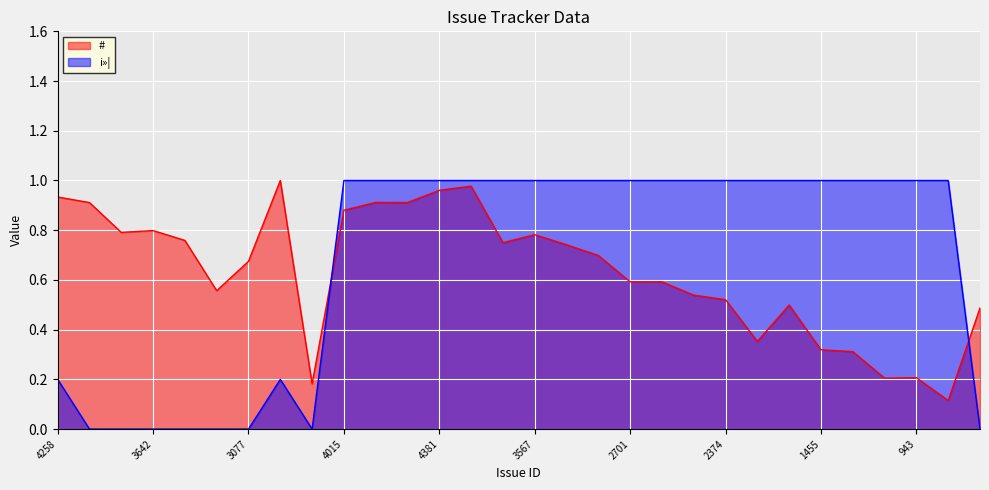

At which category is the sum across all series the highest?

4457